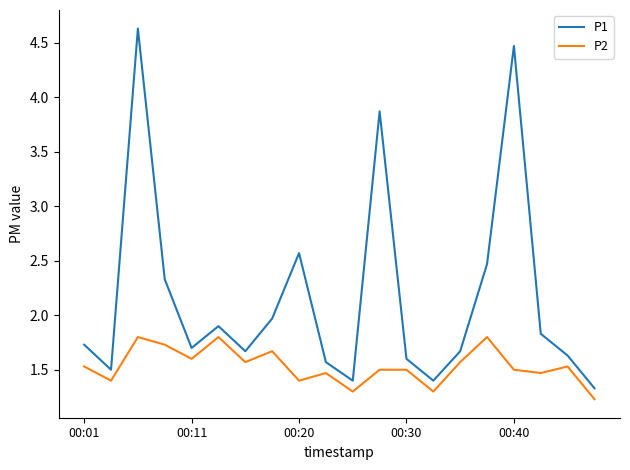

True or false: P1 has more than 2 points higher than both neighbors.

True